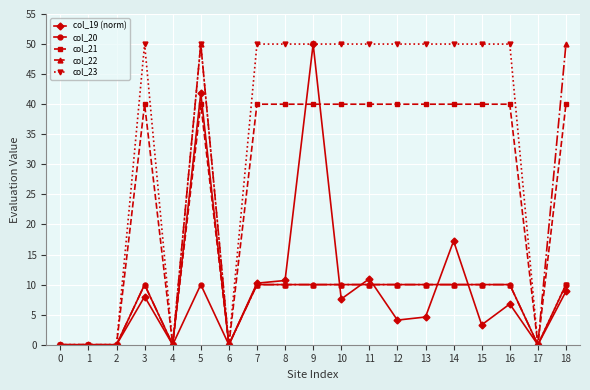

True or false: col_23 has more than 1 points higher than both neighbors.

True